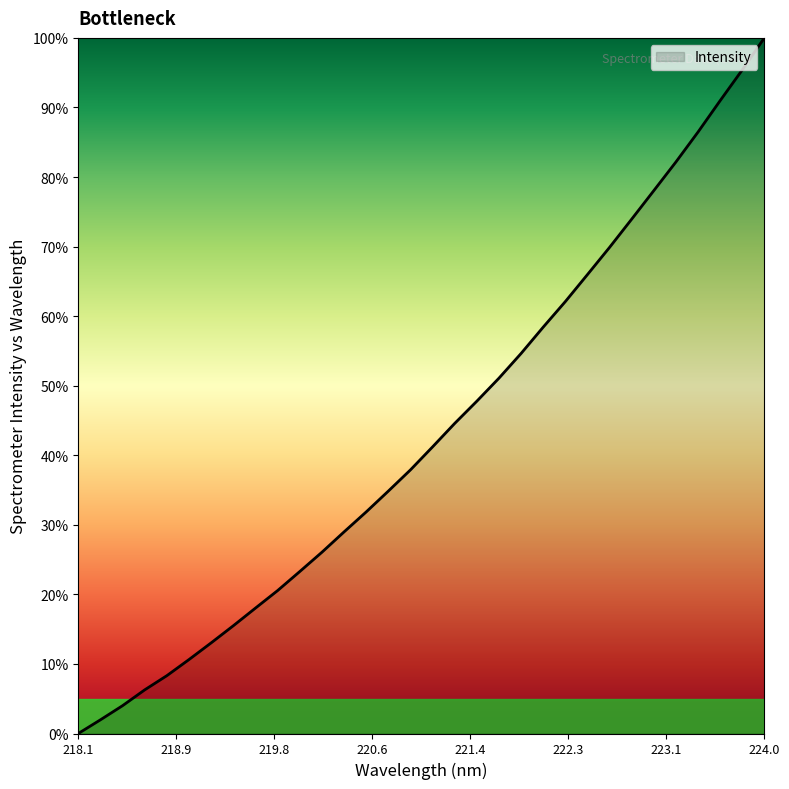

What is the maximum value shown in the chart?

100.0